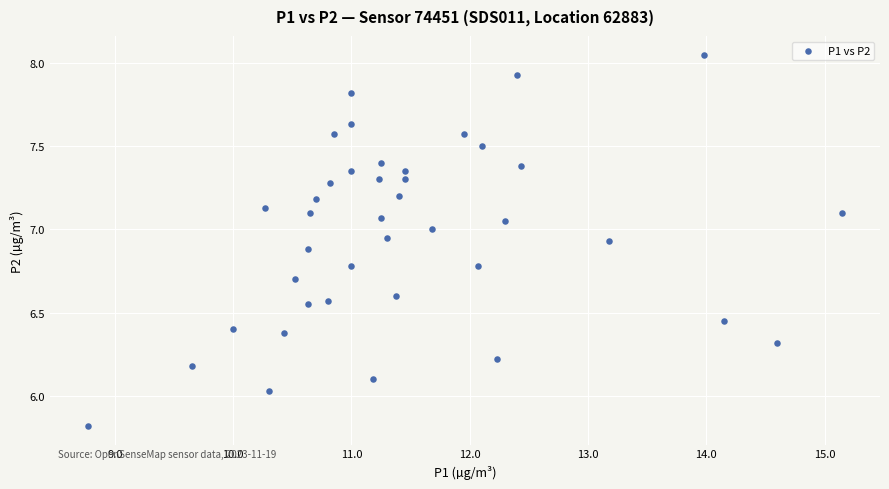

What is the range of Y values (max minus min)?

2.2